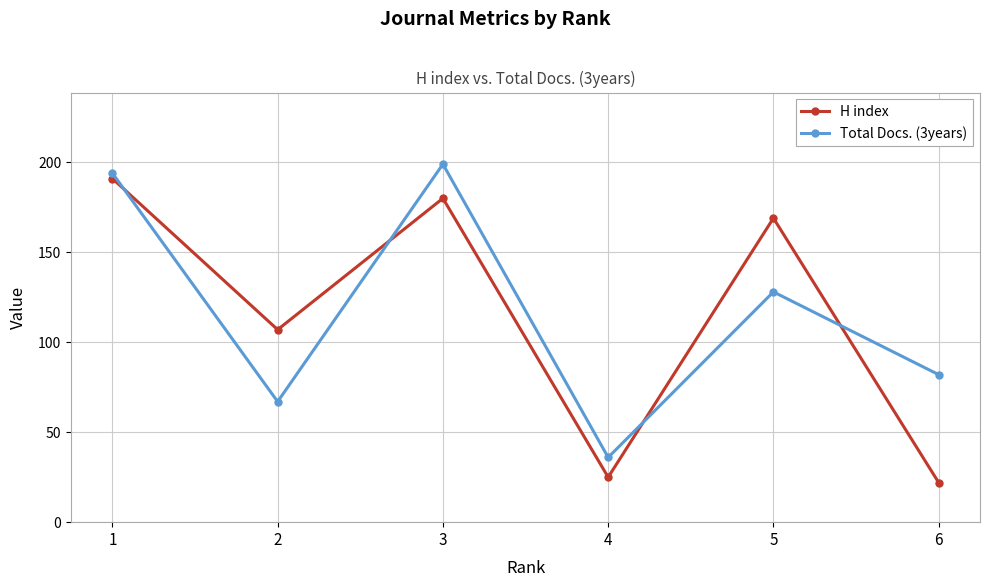

At which category does the chart reach its minimum across all series?

6